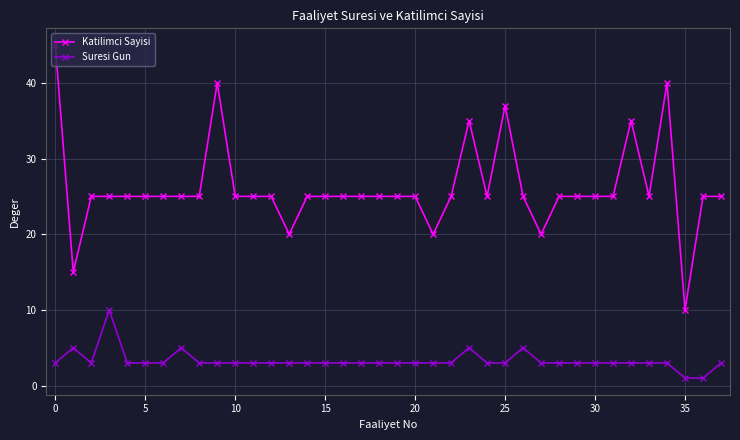

What is the difference between the maximum and minimum values in the Suresi Gun series?

9